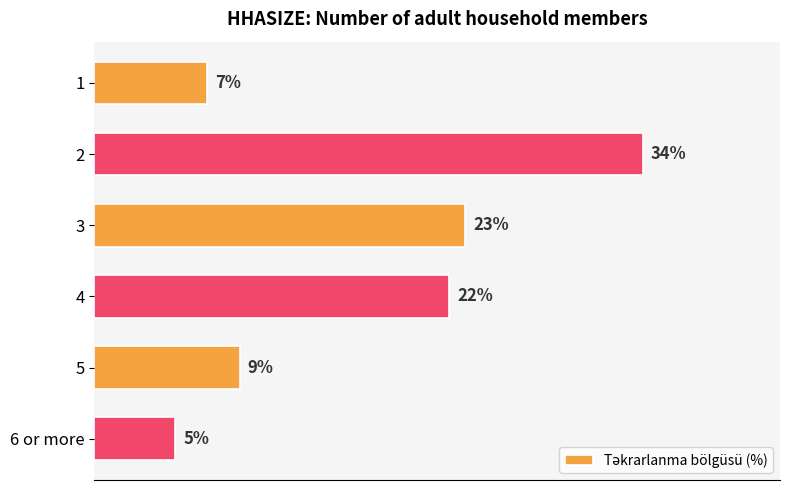

At which category does the chart reach its minimum across all series?

6 or more